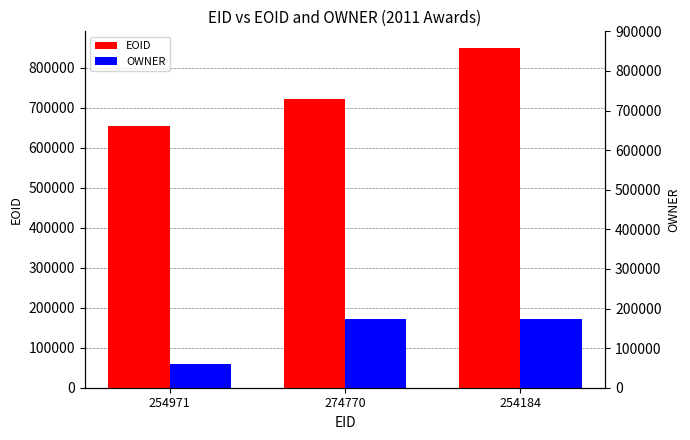

What is the label of the 3rd bar from the right?

254971